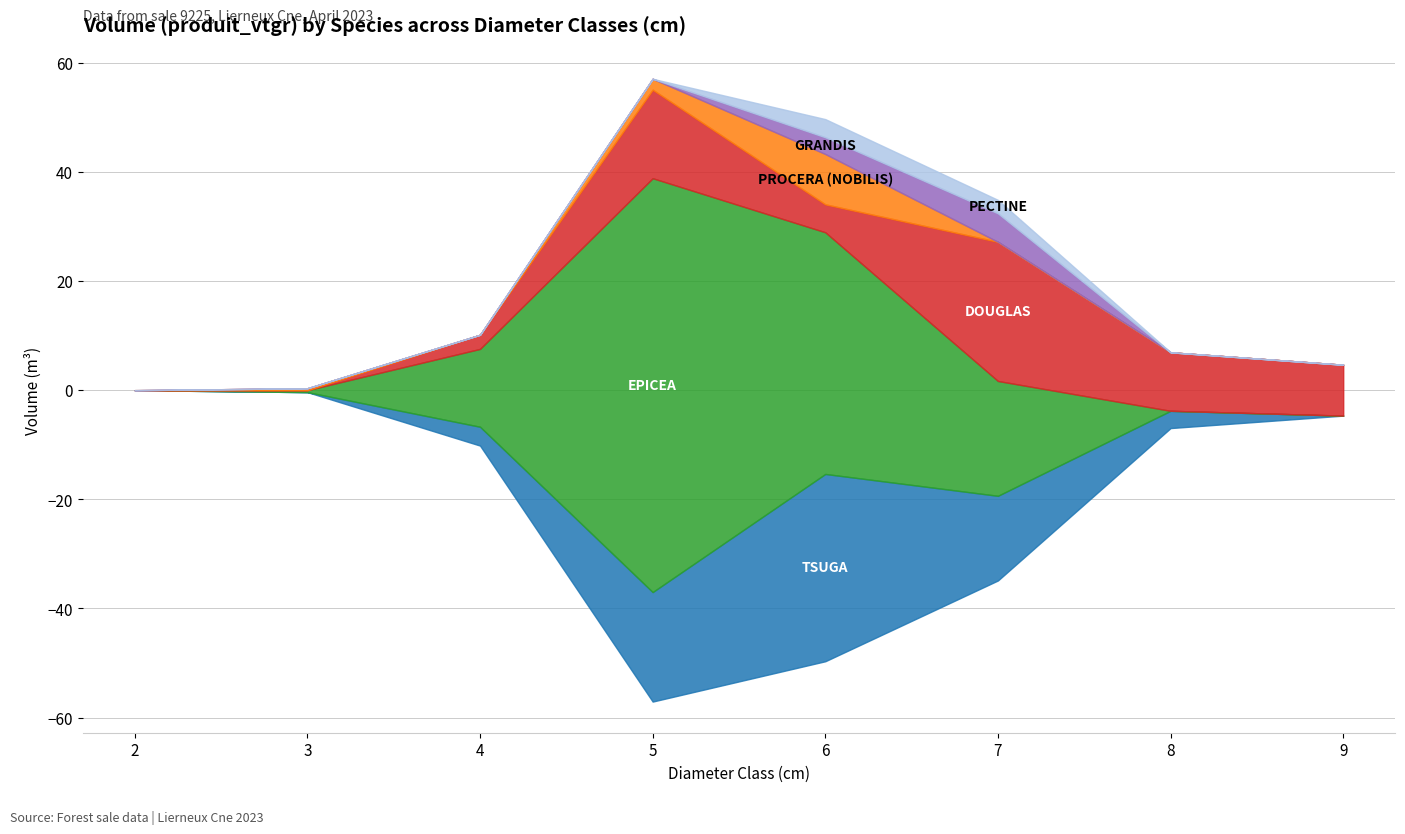

How many series are shown in this chart?

6